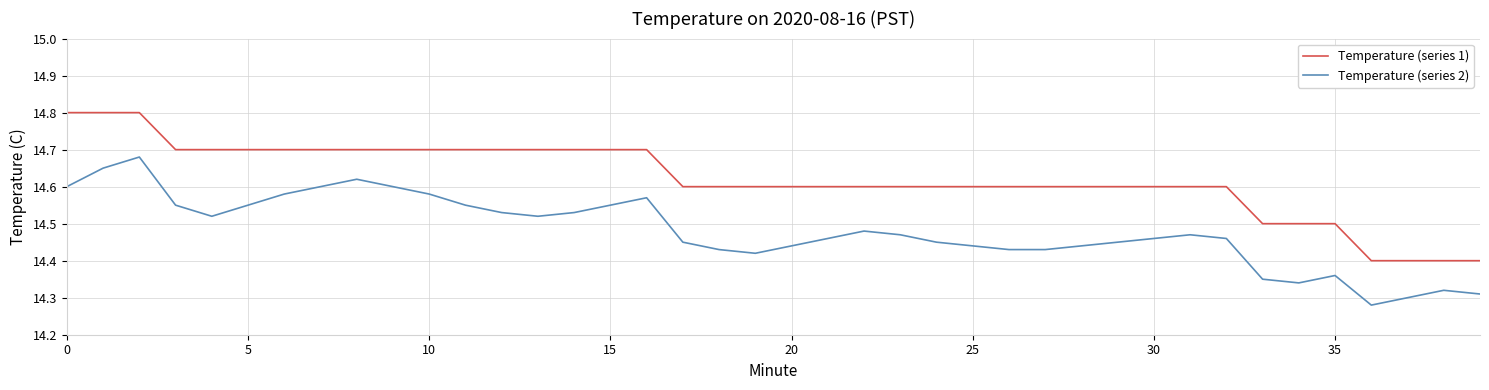

True or false: Temperature (series 1) and Temperature (series 2) cross at least once.

False